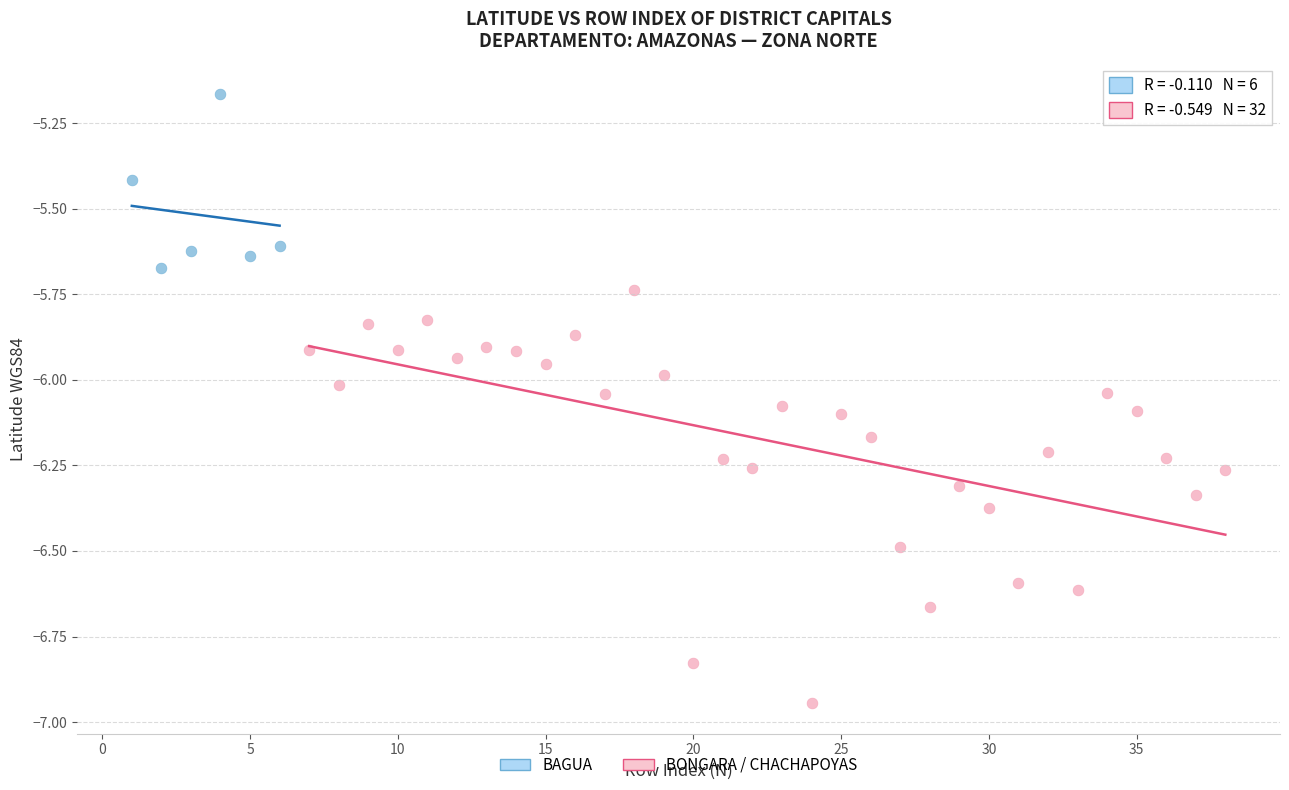

Which series contains the lowest Y value?

BONGARA / CHACHAPOYAS